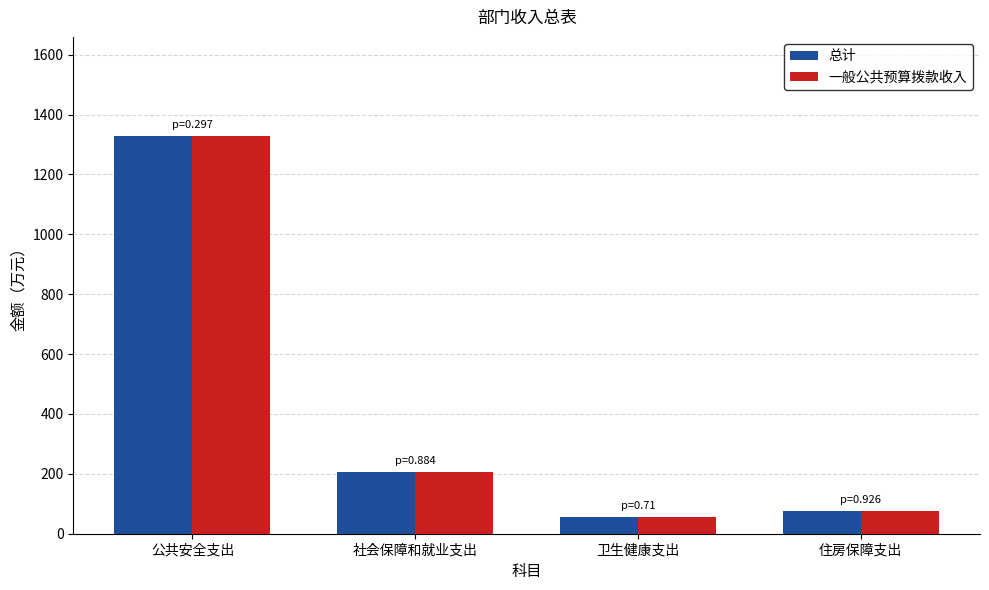

What is the value of the 总计 bar at the 4th from the left?

77.3